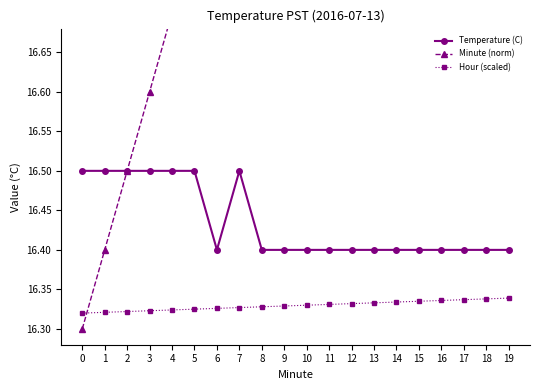

What is the difference between the highest and lowest values at 2?

0.2